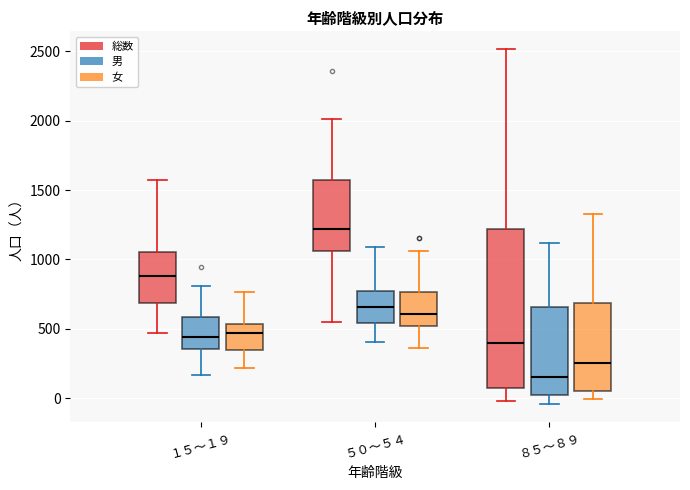

Reading left to right, transcribe this box plot: for each box, give where its median line is, the range the box spans, and where its two whiskers end, as read against the y-axis. The values are not printed on the chart, so give them approximately, as read against the axis.

１５～１９ (総数): median 900, box 700 to 1050, whiskers 450 to 1600
１５～１９ (男): median 450, box 350 to 600, whiskers 150 to 800
１５～１９ (女): median 450, box 350 to 550, whiskers 200 to 750
５０～５４ (総数): median 1200, box 1050 to 1550, whiskers 550 to 2000
５０～５４ (男): median 650, box 550 to 750, whiskers 400 to 1100
５０～５４ (女): median 600, box 500 to 750, whiskers 350 to 1050
８５～８９ (総数): median 400, box 50 to 1200, whiskers 0 to 2500
８５～８９ (男): median 150, box 0 to 650, whiskers -50 to 1100
８５～８９ (女): median 250, box 50 to 700, whiskers 0 to 1350